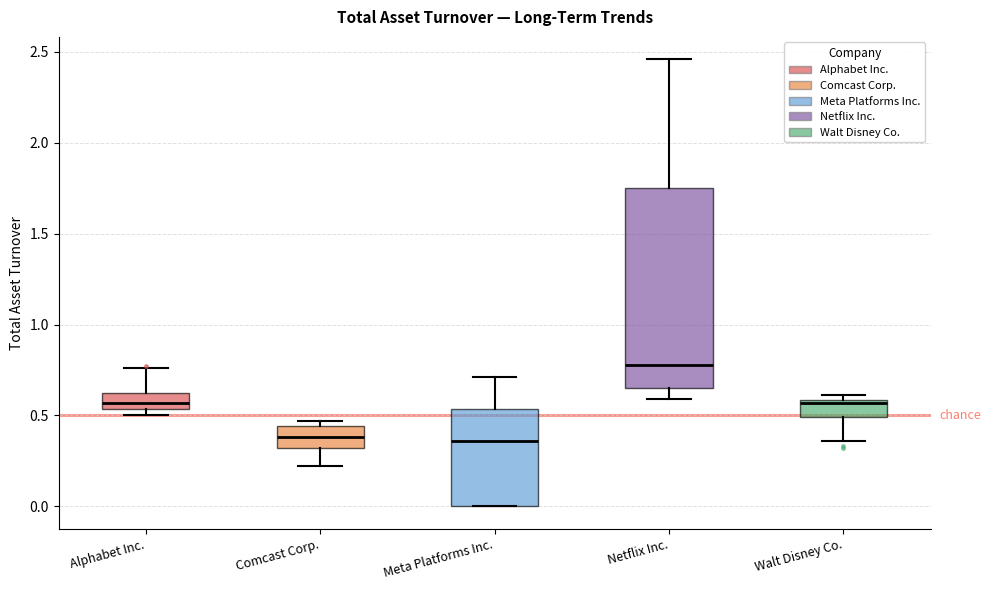

Which box's median line is the highest?

Netflix Inc.